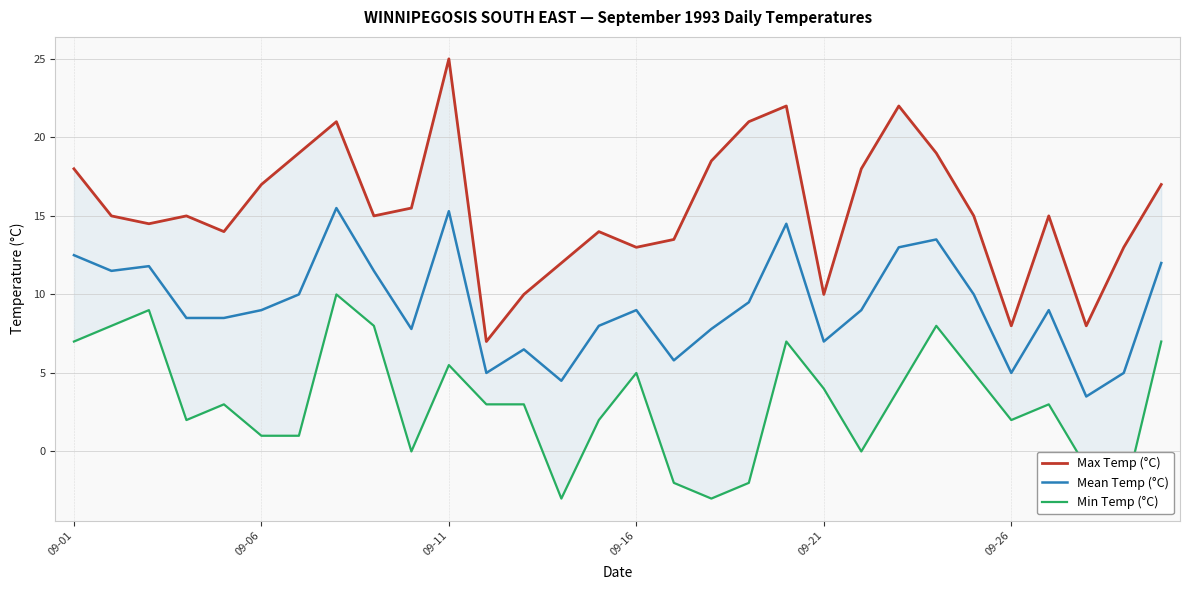

Does the chart have visible grid lines?

Yes